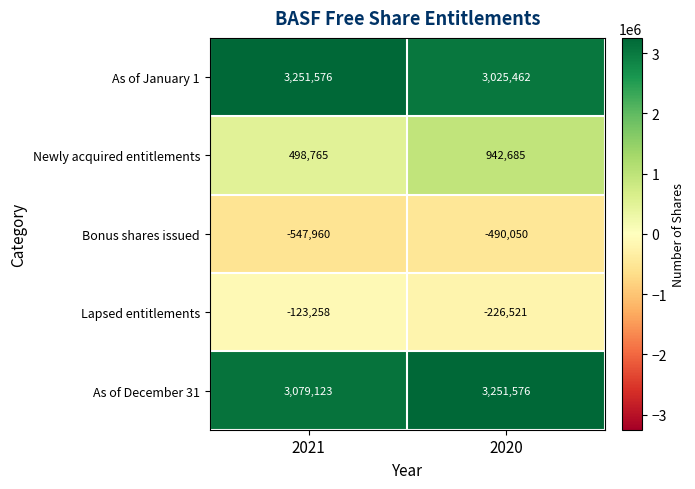

The Lapsed entitlements series shows -75668 at 2021. True or false?

False